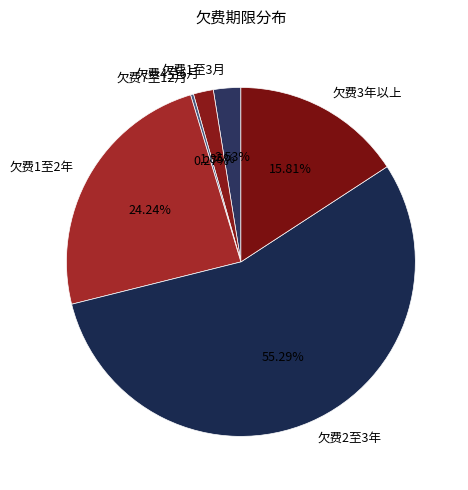

To the nearest percent, what is the average slice percentage?

17%